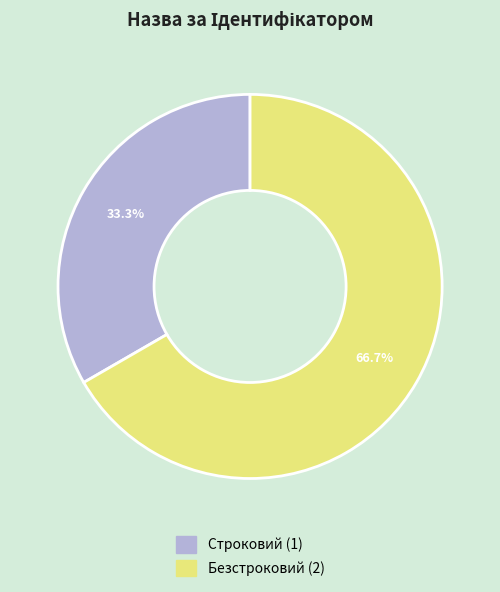

Between Строковий and Безстроковий, which is larger?

Безстроковий